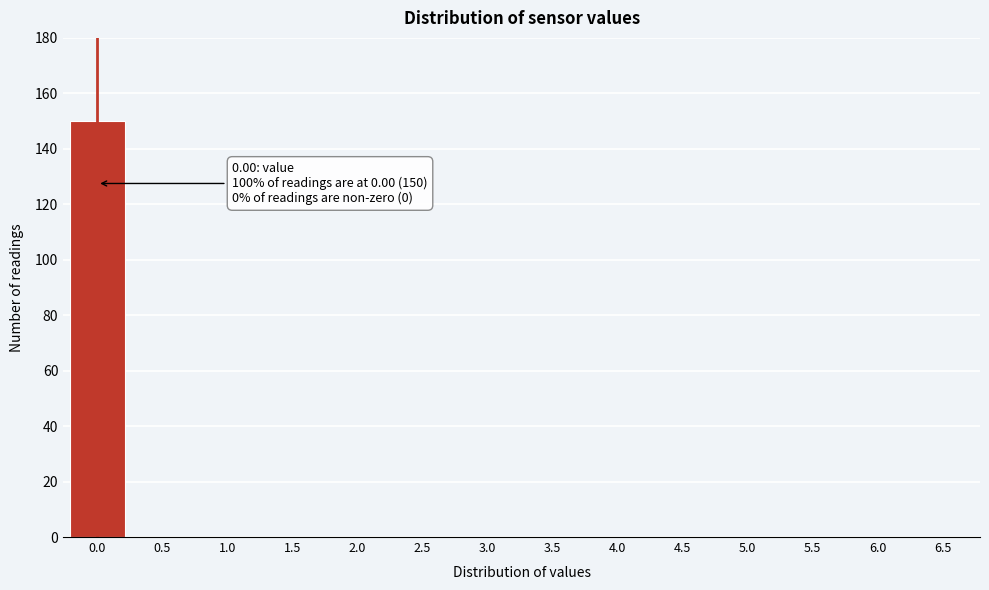

Reading right to left, extract all data points from this chart.

6.5=0	6.0=0	5.5=0	5.0=0	4.5=0	4.0=0	3.5=0	3.0=0	2.5=0	2.0=0	1.5=0	1.0=0	0.5=0	0.0=150